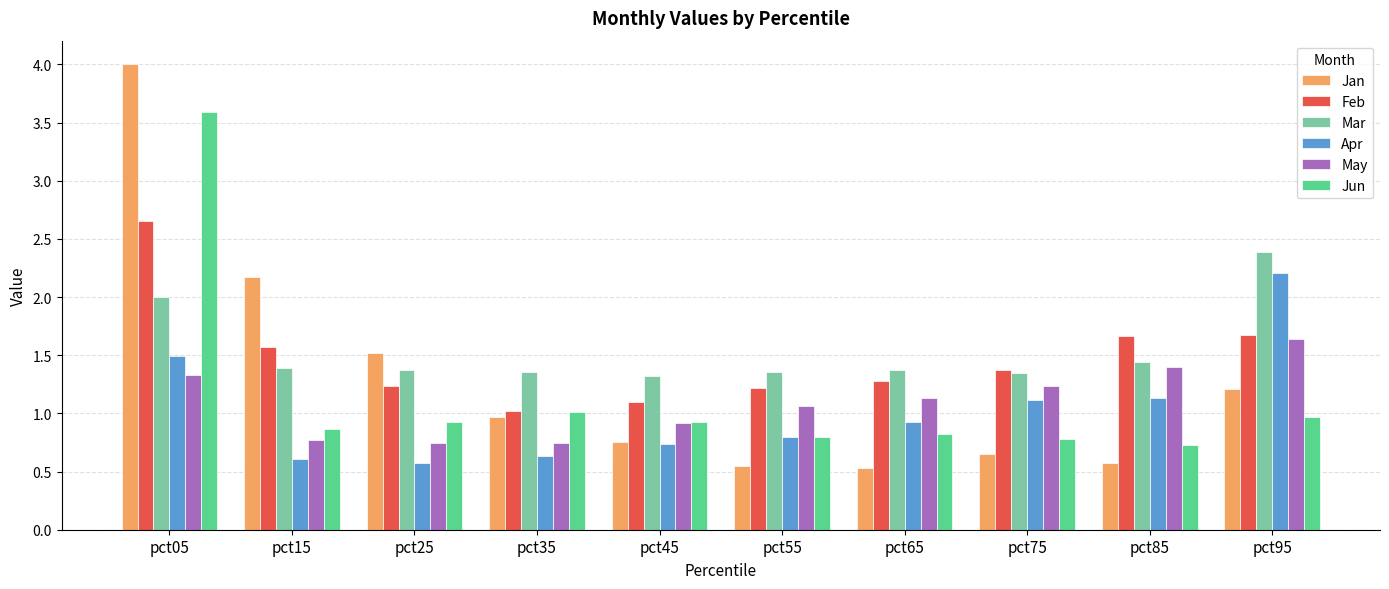

What are all the series names shown in the legend?

Jan, Feb, Mar, Apr, May, Jun